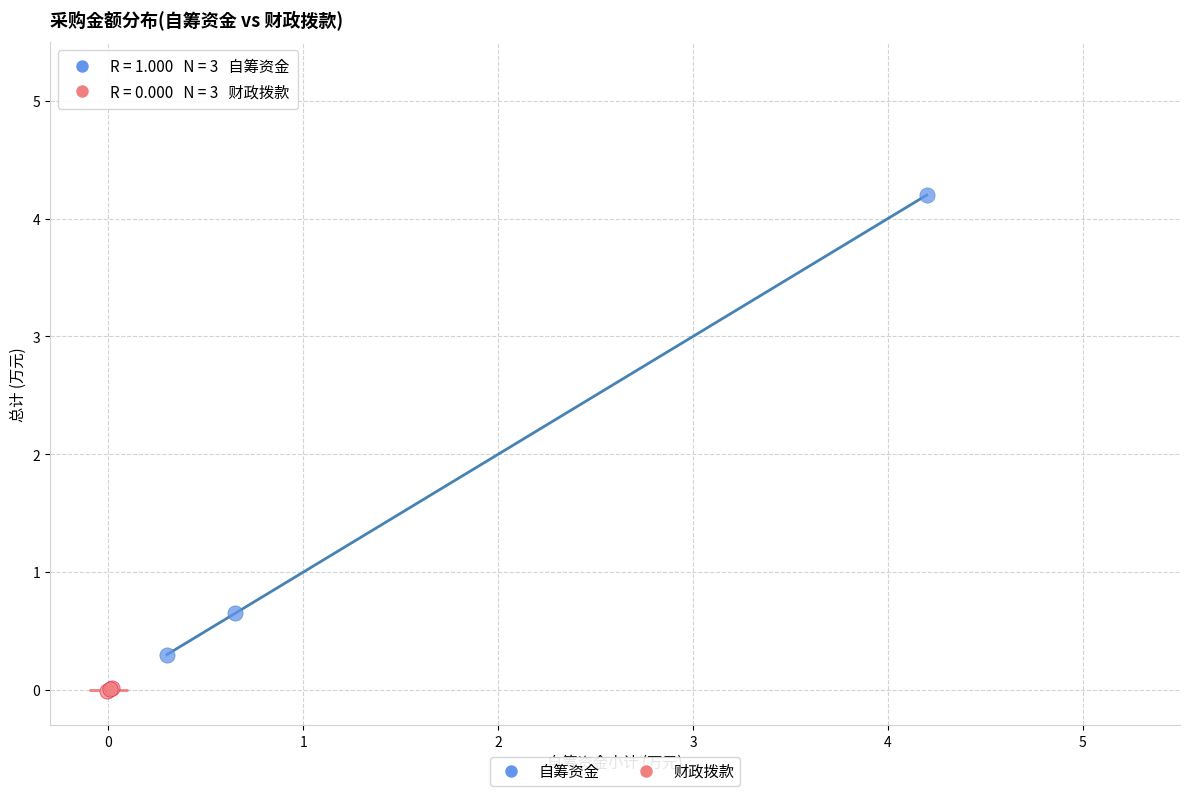

Which series reaches the maximum Y coordinate?

自筹资金